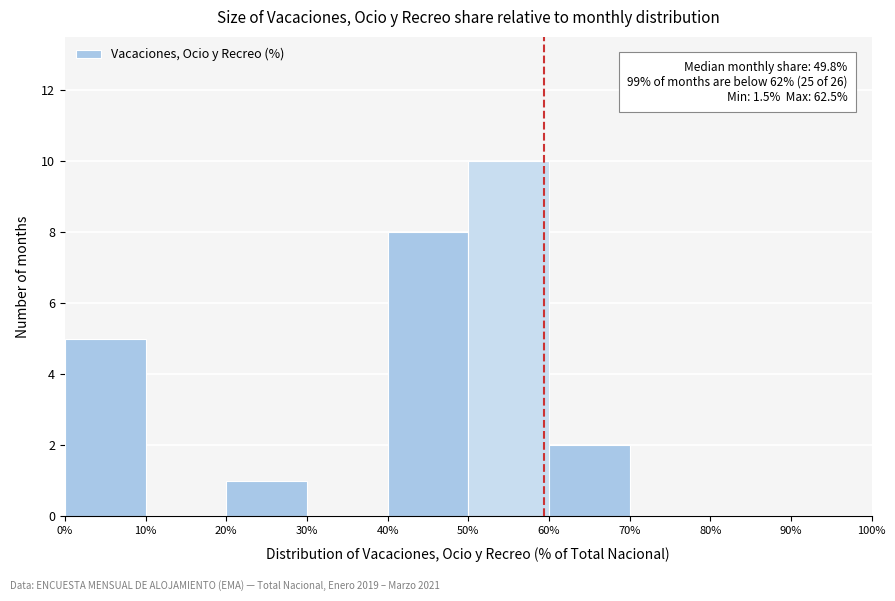

Which range on the x-axis has the tallest bar?

50% to 60%